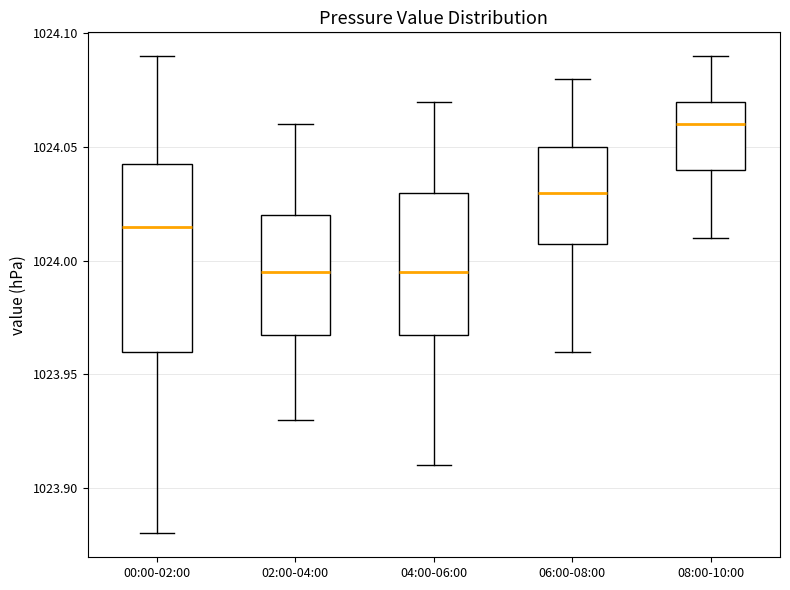

Reading left to right, transcribe this box plot: for each box, give where its median line is, the range the box spans, and where its two whiskers end, as read against the y-axis. The values are not printed on the chart, so give them approximately, as read against the axis.

00:00-02:00: median 1024.015, box 1023.960 to 1024.045, whiskers 1023.880 to 1024.090
02:00-04:00: median 1023.995, box 1023.970 to 1024.020, whiskers 1023.930 to 1024.060
04:00-06:00: median 1023.995, box 1023.970 to 1024.030, whiskers 1023.910 to 1024.070
06:00-08:00: median 1024.030, box 1024.010 to 1024.050, whiskers 1023.960 to 1024.080
08:00-10:00: median 1024.060, box 1024.040 to 1024.070, whiskers 1024.010 to 1024.090